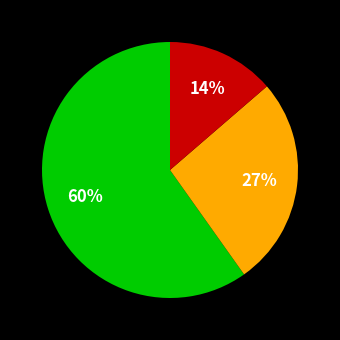

To the nearest percent, what is the average slice percentage?

33%